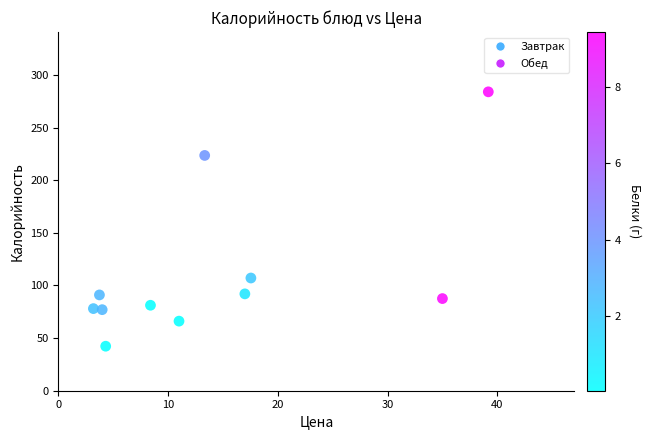

What Y value in the scatter plot is closest to 163?

107.1